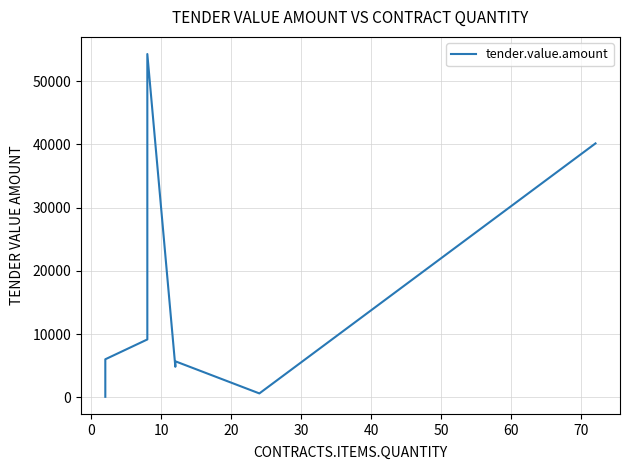

What is the maximum value shown in the chart?

54288.0